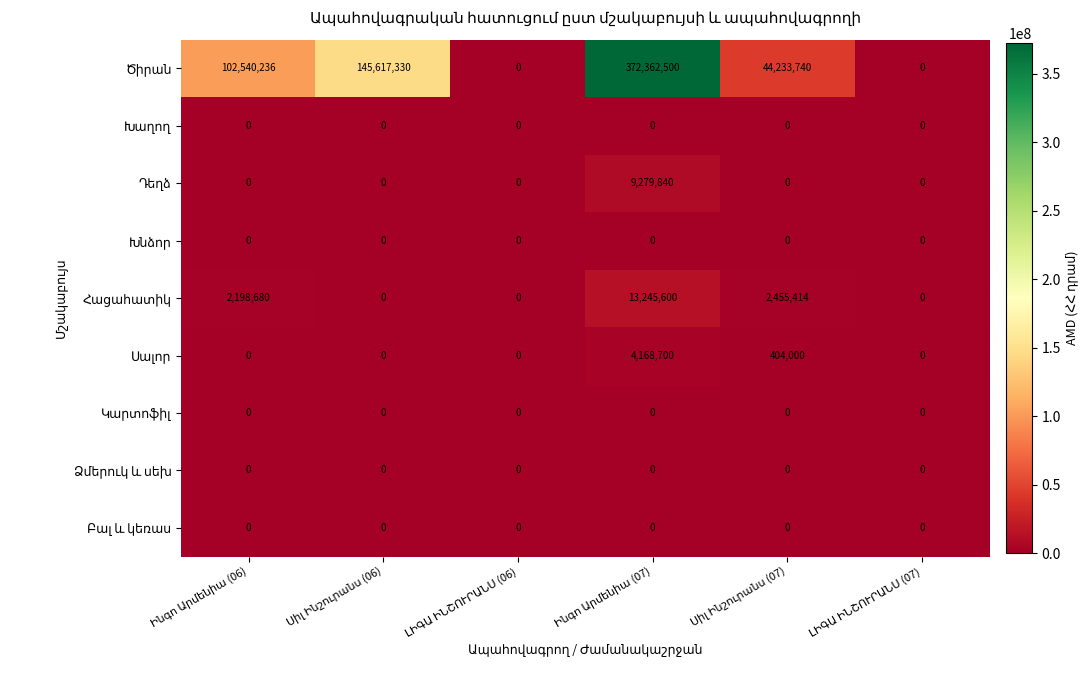

At how many categories does at least one series exceed 101850872?

3